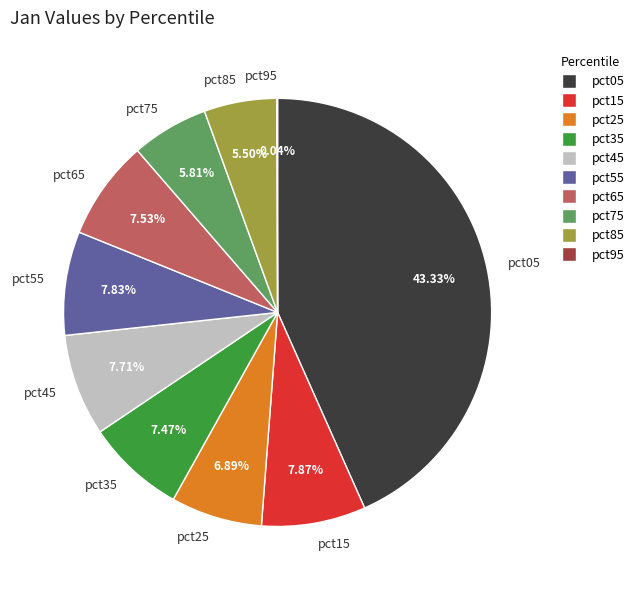

Does pct75 account for over 50% of the chart?

No